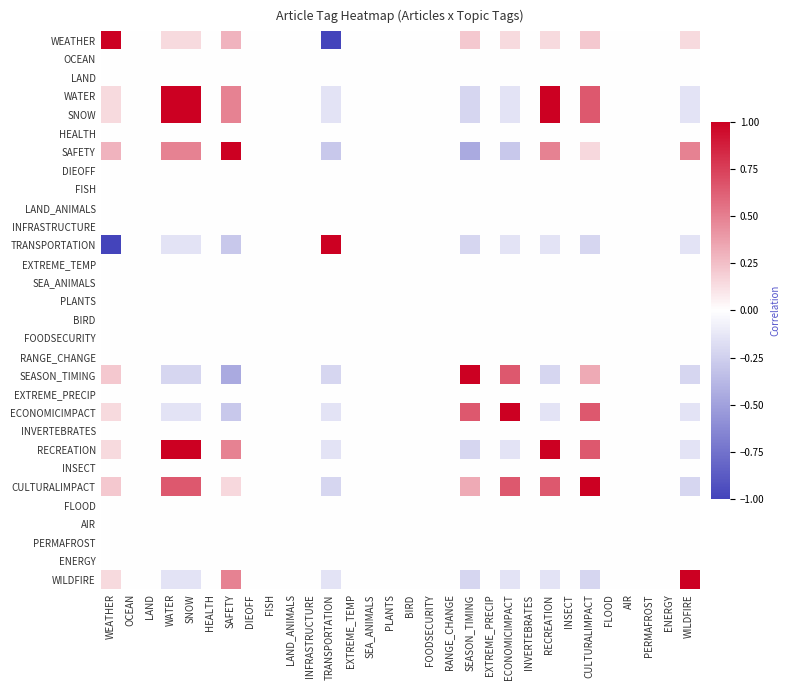

Reading left to right, extract all data points from this chart.

WEATHER: WEATHER=1.0	OCEAN=0.0	LAND=0.0	WATER=0.1	SNOW=0.1	HEALTH=0.0	SAFETY=0.3	DIEOFF=0.0	FISH=0.0	LAND_ANIMALS=0.0	INFRASTRUCTURE=0.0	TRANSPORTATION=-1.0	EXTREME_TEMP=0.0	SEA_ANIMALS=0.0	PLANTS=0.0	BIRD=0.0	FOODSECURITY=0.0	RANGE_CHANGE=0.0	SEASON_TIMING=0.2	EXTREME_PRECIP=0.0	ECONOMICIMPACT=0.1	INVERTEBRATES=0.0	RECREATION=0.1	INSECT=0.0	CULTURALIMPACT=0.2	FLOOD=0.0	AIR=0.0	PERMAFROST=0.0	ENERGY=0.0	WILDFIRE=0.1
OCEAN: WEATHER=0.0	OCEAN=0.0	LAND=0.0	WATER=0.0	SNOW=0.0	HEALTH=0.0	SAFETY=0.0	DIEOFF=0.0	FISH=0.0	LAND_ANIMALS=0.0	INFRASTRUCTURE=0.0	TRANSPORTATION=0.0	EXTREME_TEMP=0.0	SEA_ANIMALS=0.0	PLANTS=0.0	BIRD=0.0	FOODSECURITY=0.0	RANGE_CHANGE=0.0	SEASON_TIMING=0.0	EXTREME_PRECIP=0.0	ECONOMICIMPACT=0.0	INVERTEBRATES=0.0	RECREATION=0.0	INSECT=0.0	CULTURALIMPACT=0.0	FLOOD=0.0	AIR=0.0	PERMAFROST=0.0	ENERGY=0.0	WILDFIRE=0.0
LAND: WEATHER=0.0	OCEAN=0.0	LAND=0.0	WATER=0.0	SNOW=0.0	HEALTH=0.0	SAFETY=0.0	DIEOFF=0.0	FISH=0.0	LAND_ANIMALS=0.0	INFRASTRUCTURE=0.0	TRANSPORTATION=0.0	EXTREME_TEMP=0.0	SEA_ANIMALS=0.0	PLANTS=0.0	BIRD=0.0	FOODSECURITY=0.0	RANGE_CHANGE=0.0	SEASON_TIMING=0.0	EXTREME_PRECIP=0.0	ECONOMICIMPACT=0.0	INVERTEBRATES=0.0	RECREATION=0.0	INSECT=0.0	CULTURALIMPACT=0.0	FLOOD=0.0	AIR=0.0	PERMAFROST=0.0	ENERGY=0.0	WILDFIRE=0.0
WATER: WEATHER=0.1	OCEAN=0.0	LAND=0.0	WATER=1.0	SNOW=1.0	HEALTH=0.0	SAFETY=0.5	DIEOFF=0.0	FISH=0.0	LAND_ANIMALS=0.0	INFRASTRUCTURE=0.0	TRANSPORTATION=-0.1	EXTREME_TEMP=0.0	SEA_ANIMALS=0.0	PLANTS=0.0	BIRD=0.0	FOODSECURITY=0.0	RANGE_CHANGE=0.0	SEASON_TIMING=-0.2	EXTREME_PRECIP=0.0	ECONOMICIMPACT=-0.1	INVERTEBRATES=0.0	RECREATION=1.0	INSECT=0.0	CULTURALIMPACT=0.7	FLOOD=0.0	AIR=0.0	PERMAFROST=0.0	ENERGY=0.0	WILDFIRE=-0.1
SNOW: WEATHER=0.1	OCEAN=0.0	LAND=0.0	WATER=1.0	SNOW=1.0	HEALTH=0.0	SAFETY=0.5	DIEOFF=0.0	FISH=0.0	LAND_ANIMALS=0.0	INFRASTRUCTURE=0.0	TRANSPORTATION=-0.1	EXTREME_TEMP=0.0	SEA_ANIMALS=0.0	PLANTS=0.0	BIRD=0.0	FOODSECURITY=0.0	RANGE_CHANGE=0.0	SEASON_TIMING=-0.2	EXTREME_PRECIP=0.0	ECONOMICIMPACT=-0.1	INVERTEBRATES=0.0	RECREATION=1.0	INSECT=0.0	CULTURALIMPACT=0.7	FLOOD=0.0	AIR=0.0	PERMAFROST=0.0	ENERGY=0.0	WILDFIRE=-0.1
HEALTH: WEATHER=0.0	OCEAN=0.0	LAND=0.0	WATER=0.0	SNOW=0.0	HEALTH=0.0	SAFETY=0.0	DIEOFF=0.0	FISH=0.0	LAND_ANIMALS=0.0	INFRASTRUCTURE=0.0	TRANSPORTATION=0.0	EXTREME_TEMP=0.0	SEA_ANIMALS=0.0	PLANTS=0.0	BIRD=0.0	FOODSECURITY=0.0	RANGE_CHANGE=0.0	SEASON_TIMING=0.0	EXTREME_PRECIP=0.0	ECONOMICIMPACT=0.0	INVERTEBRATES=0.0	RECREATION=0.0	INSECT=0.0	CULTURALIMPACT=0.0	FLOOD=0.0	AIR=0.0	PERMAFROST=0.0	ENERGY=0.0	WILDFIRE=0.0
SAFETY: WEATHER=0.3	OCEAN=0.0	LAND=0.0	WATER=0.5	SNOW=0.5	HEALTH=0.0	SAFETY=1.0	DIEOFF=0.0	FISH=0.0	LAND_ANIMALS=0.0	INFRASTRUCTURE=0.0	TRANSPORTATION=-0.3	EXTREME_TEMP=0.0	SEA_ANIMALS=0.0	PLANTS=0.0	BIRD=0.0	FOODSECURITY=0.0	RANGE_CHANGE=0.0	SEASON_TIMING=-0.4	EXTREME_PRECIP=0.0	ECONOMICIMPACT=-0.3	INVERTEBRATES=0.0	RECREATION=0.5	INSECT=0.0	CULTURALIMPACT=0.1	FLOOD=0.0	AIR=0.0	PERMAFROST=0.0	ENERGY=0.0	WILDFIRE=0.5
DIEOFF: WEATHER=0.0	OCEAN=0.0	LAND=0.0	WATER=0.0	SNOW=0.0	HEALTH=0.0	SAFETY=0.0	DIEOFF=0.0	FISH=0.0	LAND_ANIMALS=0.0	INFRASTRUCTURE=0.0	TRANSPORTATION=0.0	EXTREME_TEMP=0.0	SEA_ANIMALS=0.0	PLANTS=0.0	BIRD=0.0	FOODSECURITY=0.0	RANGE_CHANGE=0.0	SEASON_TIMING=0.0	EXTREME_PRECIP=0.0	ECONOMICIMPACT=0.0	INVERTEBRATES=0.0	RECREATION=0.0	INSECT=0.0	CULTURALIMPACT=0.0	FLOOD=0.0	AIR=0.0	PERMAFROST=0.0	ENERGY=0.0	WILDFIRE=0.0
FISH: WEATHER=0.0	OCEAN=0.0	LAND=0.0	WATER=0.0	SNOW=0.0	HEALTH=0.0	SAFETY=0.0	DIEOFF=0.0	FISH=0.0	LAND_ANIMALS=0.0	INFRASTRUCTURE=0.0	TRANSPORTATION=0.0	EXTREME_TEMP=0.0	SEA_ANIMALS=0.0	PLANTS=0.0	BIRD=0.0	FOODSECURITY=0.0	RANGE_CHANGE=0.0	SEASON_TIMING=0.0	EXTREME_PRECIP=0.0	ECONOMICIMPACT=0.0	INVERTEBRATES=0.0	RECREATION=0.0	INSECT=0.0	CULTURALIMPACT=0.0	FLOOD=0.0	AIR=0.0	PERMAFROST=0.0	ENERGY=0.0	WILDFIRE=0.0
LAND_ANIMALS: WEATHER=0.0	OCEAN=0.0	LAND=0.0	WATER=0.0	SNOW=0.0	HEALTH=0.0	SAFETY=0.0	DIEOFF=0.0	FISH=0.0	LAND_ANIMALS=0.0	INFRASTRUCTURE=0.0	TRANSPORTATION=0.0	EXTREME_TEMP=0.0	SEA_ANIMALS=0.0	PLANTS=0.0	BIRD=0.0	FOODSECURITY=0.0	RANGE_CHANGE=0.0	SEASON_TIMING=0.0	EXTREME_PRECIP=0.0	ECONOMICIMPACT=0.0	INVERTEBRATES=0.0	RECREATION=0.0	INSECT=0.0	CULTURALIMPACT=0.0	FLOOD=0.0	AIR=0.0	PERMAFROST=0.0	ENERGY=0.0	WILDFIRE=0.0
INFRASTRUCTURE: WEATHER=0.0	OCEAN=0.0	LAND=0.0	WATER=0.0	SNOW=0.0	HEALTH=0.0	SAFETY=0.0	DIEOFF=0.0	FISH=0.0	LAND_ANIMALS=0.0	INFRASTRUCTURE=0.0	TRANSPORTATION=0.0	EXTREME_TEMP=0.0	SEA_ANIMALS=0.0	PLANTS=0.0	BIRD=0.0	FOODSECURITY=0.0	RANGE_CHANGE=0.0	SEASON_TIMING=0.0	EXTREME_PRECIP=0.0	ECONOMICIMPACT=0.0	INVERTEBRATES=0.0	RECREATION=0.0	INSECT=0.0	CULTURALIMPACT=0.0	FLOOD=0.0	AIR=0.0	PERMAFROST=0.0	ENERGY=0.0	WILDFIRE=0.0
TRANSPORTATION: WEATHER=-1.0	OCEAN=0.0	LAND=0.0	WATER=-0.1	SNOW=-0.1	HEALTH=0.0	SAFETY=-0.3	DIEOFF=0.0	FISH=0.0	LAND_ANIMALS=0.0	INFRASTRUCTURE=0.0	TRANSPORTATION=1.0	EXTREME_TEMP=0.0	SEA_ANIMALS=0.0	PLANTS=0.0	BIRD=0.0	FOODSECURITY=0.0	RANGE_CHANGE=0.0	SEASON_TIMING=-0.2	EXTREME_PRECIP=0.0	ECONOMICIMPACT=-0.1	INVERTEBRATES=0.0	RECREATION=-0.1	INSECT=0.0	CULTURALIMPACT=-0.2	FLOOD=0.0	AIR=0.0	PERMAFROST=0.0	ENERGY=0.0	WILDFIRE=-0.1
EXTREME_TEMP: WEATHER=0.0	OCEAN=0.0	LAND=0.0	WATER=0.0	SNOW=0.0	HEALTH=0.0	SAFETY=0.0	DIEOFF=0.0	FISH=0.0	LAND_ANIMALS=0.0	INFRASTRUCTURE=0.0	TRANSPORTATION=0.0	EXTREME_TEMP=0.0	SEA_ANIMALS=0.0	PLANTS=0.0	BIRD=0.0	FOODSECURITY=0.0	RANGE_CHANGE=0.0	SEASON_TIMING=0.0	EXTREME_PRECIP=0.0	ECONOMICIMPACT=0.0	INVERTEBRATES=0.0	RECREATION=0.0	INSECT=0.0	CULTURALIMPACT=0.0	FLOOD=0.0	AIR=0.0	PERMAFROST=0.0	ENERGY=0.0	WILDFIRE=0.0
SEA_ANIMALS: WEATHER=0.0	OCEAN=0.0	LAND=0.0	WATER=0.0	SNOW=0.0	HEALTH=0.0	SAFETY=0.0	DIEOFF=0.0	FISH=0.0	LAND_ANIMALS=0.0	INFRASTRUCTURE=0.0	TRANSPORTATION=0.0	EXTREME_TEMP=0.0	SEA_ANIMALS=0.0	PLANTS=0.0	BIRD=0.0	FOODSECURITY=0.0	RANGE_CHANGE=0.0	SEASON_TIMING=0.0	EXTREME_PRECIP=0.0	ECONOMICIMPACT=0.0	INVERTEBRATES=0.0	RECREATION=0.0	INSECT=0.0	CULTURALIMPACT=0.0	FLOOD=0.0	AIR=0.0	PERMAFROST=0.0	ENERGY=0.0	WILDFIRE=0.0
PLANTS: WEATHER=0.0	OCEAN=0.0	LAND=0.0	WATER=0.0	SNOW=0.0	HEALTH=0.0	SAFETY=0.0	DIEOFF=0.0	FISH=0.0	LAND_ANIMALS=0.0	INFRASTRUCTURE=0.0	TRANSPORTATION=0.0	EXTREME_TEMP=0.0	SEA_ANIMALS=0.0	PLANTS=0.0	BIRD=0.0	FOODSECURITY=0.0	RANGE_CHANGE=0.0	SEASON_TIMING=0.0	EXTREME_PRECIP=0.0	ECONOMICIMPACT=0.0	INVERTEBRATES=0.0	RECREATION=0.0	INSECT=0.0	CULTURALIMPACT=0.0	FLOOD=0.0	AIR=0.0	PERMAFROST=0.0	ENERGY=0.0	WILDFIRE=0.0
BIRD: WEATHER=0.0	OCEAN=0.0	LAND=0.0	WATER=0.0	SNOW=0.0	HEALTH=0.0	SAFETY=0.0	DIEOFF=0.0	FISH=0.0	LAND_ANIMALS=0.0	INFRASTRUCTURE=0.0	TRANSPORTATION=0.0	EXTREME_TEMP=0.0	SEA_ANIMALS=0.0	PLANTS=0.0	BIRD=0.0	FOODSECURITY=0.0	RANGE_CHANGE=0.0	SEASON_TIMING=0.0	EXTREME_PRECIP=0.0	ECONOMICIMPACT=0.0	INVERTEBRATES=0.0	RECREATION=0.0	INSECT=0.0	CULTURALIMPACT=0.0	FLOOD=0.0	AIR=0.0	PERMAFROST=0.0	ENERGY=0.0	WILDFIRE=0.0
FOODSECURITY: WEATHER=0.0	OCEAN=0.0	LAND=0.0	WATER=0.0	SNOW=0.0	HEALTH=0.0	SAFETY=0.0	DIEOFF=0.0	FISH=0.0	LAND_ANIMALS=0.0	INFRASTRUCTURE=0.0	TRANSPORTATION=0.0	EXTREME_TEMP=0.0	SEA_ANIMALS=0.0	PLANTS=0.0	BIRD=0.0	FOODSECURITY=0.0	RANGE_CHANGE=0.0	SEASON_TIMING=0.0	EXTREME_PRECIP=0.0	ECONOMICIMPACT=0.0	INVERTEBRATES=0.0	RECREATION=0.0	INSECT=0.0	CULTURALIMPACT=0.0	FLOOD=0.0	AIR=0.0	PERMAFROST=0.0	ENERGY=0.0	WILDFIRE=0.0
RANGE_CHANGE: WEATHER=0.0	OCEAN=0.0	LAND=0.0	WATER=0.0	SNOW=0.0	HEALTH=0.0	SAFETY=0.0	DIEOFF=0.0	FISH=0.0	LAND_ANIMALS=0.0	INFRASTRUCTURE=0.0	TRANSPORTATION=0.0	EXTREME_TEMP=0.0	SEA_ANIMALS=0.0	PLANTS=0.0	BIRD=0.0	FOODSECURITY=0.0	RANGE_CHANGE=0.0	SEASON_TIMING=0.0	EXTREME_PRECIP=0.0	ECONOMICIMPACT=0.0	INVERTEBRATES=0.0	RECREATION=0.0	INSECT=0.0	CULTURALIMPACT=0.0	FLOOD=0.0	AIR=0.0	PERMAFROST=0.0	ENERGY=0.0	WILDFIRE=0.0
SEASON_TIMING: WEATHER=0.2	OCEAN=0.0	LAND=0.0	WATER=-0.2	SNOW=-0.2	HEALTH=0.0	SAFETY=-0.4	DIEOFF=0.0	FISH=0.0	LAND_ANIMALS=0.0	INFRASTRUCTURE=0.0	TRANSPORTATION=-0.2	EXTREME_TEMP=0.0	SEA_ANIMALS=0.0	PLANTS=0.0	BIRD=0.0	FOODSECURITY=0.0	RANGE_CHANGE=0.0	SEASON_TIMING=1.0	EXTREME_PRECIP=0.0	ECONOMICIMPACT=0.7	INVERTEBRATES=0.0	RECREATION=-0.2	INSECT=0.0	CULTURALIMPACT=0.3	FLOOD=0.0	AIR=0.0	PERMAFROST=0.0	ENERGY=0.0	WILDFIRE=-0.2
EXTREME_PRECIP: WEATHER=0.0	OCEAN=0.0	LAND=0.0	WATER=0.0	SNOW=0.0	HEALTH=0.0	SAFETY=0.0	DIEOFF=0.0	FISH=0.0	LAND_ANIMALS=0.0	INFRASTRUCTURE=0.0	TRANSPORTATION=0.0	EXTREME_TEMP=0.0	SEA_ANIMALS=0.0	PLANTS=0.0	BIRD=0.0	FOODSECURITY=0.0	RANGE_CHANGE=0.0	SEASON_TIMING=0.0	EXTREME_PRECIP=0.0	ECONOMICIMPACT=0.0	INVERTEBRATES=0.0	RECREATION=0.0	INSECT=0.0	CULTURALIMPACT=0.0	FLOOD=0.0	AIR=0.0	PERMAFROST=0.0	ENERGY=0.0	WILDFIRE=0.0
ECONOMICIMPACT: WEATHER=0.1	OCEAN=0.0	LAND=0.0	WATER=-0.1	SNOW=-0.1	HEALTH=0.0	SAFETY=-0.3	DIEOFF=0.0	FISH=0.0	LAND_ANIMALS=0.0	INFRASTRUCTURE=0.0	TRANSPORTATION=-0.1	EXTREME_TEMP=0.0	SEA_ANIMALS=0.0	PLANTS=0.0	BIRD=0.0	FOODSECURITY=0.0	RANGE_CHANGE=0.0	SEASON_TIMING=0.7	EXTREME_PRECIP=0.0	ECONOMICIMPACT=1.0	INVERTEBRATES=0.0	RECREATION=-0.1	INSECT=0.0	CULTURALIMPACT=0.7	FLOOD=0.0	AIR=0.0	PERMAFROST=0.0	ENERGY=0.0	WILDFIRE=-0.1
INVERTEBRATES: WEATHER=0.0	OCEAN=0.0	LAND=0.0	WATER=0.0	SNOW=0.0	HEALTH=0.0	SAFETY=0.0	DIEOFF=0.0	FISH=0.0	LAND_ANIMALS=0.0	INFRASTRUCTURE=0.0	TRANSPORTATION=0.0	EXTREME_TEMP=0.0	SEA_ANIMALS=0.0	PLANTS=0.0	BIRD=0.0	FOODSECURITY=0.0	RANGE_CHANGE=0.0	SEASON_TIMING=0.0	EXTREME_PRECIP=0.0	ECONOMICIMPACT=0.0	INVERTEBRATES=0.0	RECREATION=0.0	INSECT=0.0	CULTURALIMPACT=0.0	FLOOD=0.0	AIR=0.0	PERMAFROST=0.0	ENERGY=0.0	WILDFIRE=0.0
RECREATION: WEATHER=0.1	OCEAN=0.0	LAND=0.0	WATER=1.0	SNOW=1.0	HEALTH=0.0	SAFETY=0.5	DIEOFF=0.0	FISH=0.0	LAND_ANIMALS=0.0	INFRASTRUCTURE=0.0	TRANSPORTATION=-0.1	EXTREME_TEMP=0.0	SEA_ANIMALS=0.0	PLANTS=0.0	BIRD=0.0	FOODSECURITY=0.0	RANGE_CHANGE=0.0	SEASON_TIMING=-0.2	EXTREME_PRECIP=0.0	ECONOMICIMPACT=-0.1	INVERTEBRATES=0.0	RECREATION=1.0	INSECT=0.0	CULTURALIMPACT=0.7	FLOOD=0.0	AIR=0.0	PERMAFROST=0.0	ENERGY=0.0	WILDFIRE=-0.1
INSECT: WEATHER=0.0	OCEAN=0.0	LAND=0.0	WATER=0.0	SNOW=0.0	HEALTH=0.0	SAFETY=0.0	DIEOFF=0.0	FISH=0.0	LAND_ANIMALS=0.0	INFRASTRUCTURE=0.0	TRANSPORTATION=0.0	EXTREME_TEMP=0.0	SEA_ANIMALS=0.0	PLANTS=0.0	BIRD=0.0	FOODSECURITY=0.0	RANGE_CHANGE=0.0	SEASON_TIMING=0.0	EXTREME_PRECIP=0.0	ECONOMICIMPACT=0.0	INVERTEBRATES=0.0	RECREATION=0.0	INSECT=0.0	CULTURALIMPACT=0.0	FLOOD=0.0	AIR=0.0	PERMAFROST=0.0	ENERGY=0.0	WILDFIRE=0.0
CULTURALIMPACT: WEATHER=0.2	OCEAN=0.0	LAND=0.0	WATER=0.7	SNOW=0.7	HEALTH=0.0	SAFETY=0.1	DIEOFF=0.0	FISH=0.0	LAND_ANIMALS=0.0	INFRASTRUCTURE=0.0	TRANSPORTATION=-0.2	EXTREME_TEMP=0.0	SEA_ANIMALS=0.0	PLANTS=0.0	BIRD=0.0	FOODSECURITY=0.0	RANGE_CHANGE=0.0	SEASON_TIMING=0.3	EXTREME_PRECIP=0.0	ECONOMICIMPACT=0.7	INVERTEBRATES=0.0	RECREATION=0.7	INSECT=0.0	CULTURALIMPACT=1.0	FLOOD=0.0	AIR=0.0	PERMAFROST=0.0	ENERGY=0.0	WILDFIRE=-0.2
FLOOD: WEATHER=0.0	OCEAN=0.0	LAND=0.0	WATER=0.0	SNOW=0.0	HEALTH=0.0	SAFETY=0.0	DIEOFF=0.0	FISH=0.0	LAND_ANIMALS=0.0	INFRASTRUCTURE=0.0	TRANSPORTATION=0.0	EXTREME_TEMP=0.0	SEA_ANIMALS=0.0	PLANTS=0.0	BIRD=0.0	FOODSECURITY=0.0	RANGE_CHANGE=0.0	SEASON_TIMING=0.0	EXTREME_PRECIP=0.0	ECONOMICIMPACT=0.0	INVERTEBRATES=0.0	RECREATION=0.0	INSECT=0.0	CULTURALIMPACT=0.0	FLOOD=0.0	AIR=0.0	PERMAFROST=0.0	ENERGY=0.0	WILDFIRE=0.0
AIR: WEATHER=0.0	OCEAN=0.0	LAND=0.0	WATER=0.0	SNOW=0.0	HEALTH=0.0	SAFETY=0.0	DIEOFF=0.0	FISH=0.0	LAND_ANIMALS=0.0	INFRASTRUCTURE=0.0	TRANSPORTATION=0.0	EXTREME_TEMP=0.0	SEA_ANIMALS=0.0	PLANTS=0.0	BIRD=0.0	FOODSECURITY=0.0	RANGE_CHANGE=0.0	SEASON_TIMING=0.0	EXTREME_PRECIP=0.0	ECONOMICIMPACT=0.0	INVERTEBRATES=0.0	RECREATION=0.0	INSECT=0.0	CULTURALIMPACT=0.0	FLOOD=0.0	AIR=0.0	PERMAFROST=0.0	ENERGY=0.0	WILDFIRE=0.0
PERMAFROST: WEATHER=0.0	OCEAN=0.0	LAND=0.0	WATER=0.0	SNOW=0.0	HEALTH=0.0	SAFETY=0.0	DIEOFF=0.0	FISH=0.0	LAND_ANIMALS=0.0	INFRASTRUCTURE=0.0	TRANSPORTATION=0.0	EXTREME_TEMP=0.0	SEA_ANIMALS=0.0	PLANTS=0.0	BIRD=0.0	FOODSECURITY=0.0	RANGE_CHANGE=0.0	SEASON_TIMING=0.0	EXTREME_PRECIP=0.0	ECONOMICIMPACT=0.0	INVERTEBRATES=0.0	RECREATION=0.0	INSECT=0.0	CULTURALIMPACT=0.0	FLOOD=0.0	AIR=0.0	PERMAFROST=0.0	ENERGY=0.0	WILDFIRE=0.0
ENERGY: WEATHER=0.0	OCEAN=0.0	LAND=0.0	WATER=0.0	SNOW=0.0	HEALTH=0.0	SAFETY=0.0	DIEOFF=0.0	FISH=0.0	LAND_ANIMALS=0.0	INFRASTRUCTURE=0.0	TRANSPORTATION=0.0	EXTREME_TEMP=0.0	SEA_ANIMALS=0.0	PLANTS=0.0	BIRD=0.0	FOODSECURITY=0.0	RANGE_CHANGE=0.0	SEASON_TIMING=0.0	EXTREME_PRECIP=0.0	ECONOMICIMPACT=0.0	INVERTEBRATES=0.0	RECREATION=0.0	INSECT=0.0	CULTURALIMPACT=0.0	FLOOD=0.0	AIR=0.0	PERMAFROST=0.0	ENERGY=0.0	WILDFIRE=0.0
WILDFIRE: WEATHER=0.1	OCEAN=0.0	LAND=0.0	WATER=-0.1	SNOW=-0.1	HEALTH=0.0	SAFETY=0.5	DIEOFF=0.0	FISH=0.0	LAND_ANIMALS=0.0	INFRASTRUCTURE=0.0	TRANSPORTATION=-0.1	EXTREME_TEMP=0.0	SEA_ANIMALS=0.0	PLANTS=0.0	BIRD=0.0	FOODSECURITY=0.0	RANGE_CHANGE=0.0	SEASON_TIMING=-0.2	EXTREME_PRECIP=0.0	ECONOMICIMPACT=-0.1	INVERTEBRATES=0.0	RECREATION=-0.1	INSECT=0.0	CULTURALIMPACT=-0.2	FLOOD=0.0	AIR=0.0	PERMAFROST=0.0	ENERGY=0.0	WILDFIRE=1.0